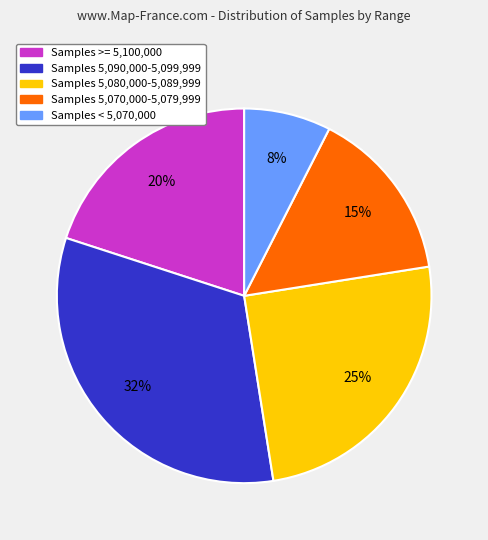

Does any single category account for the majority?

No